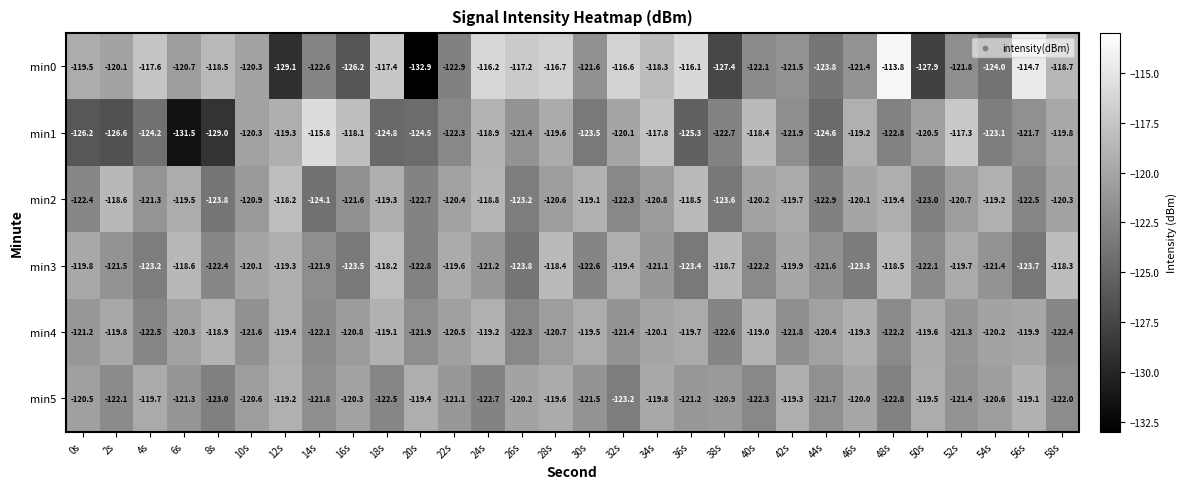

Which series has the widest spread of values?

min0